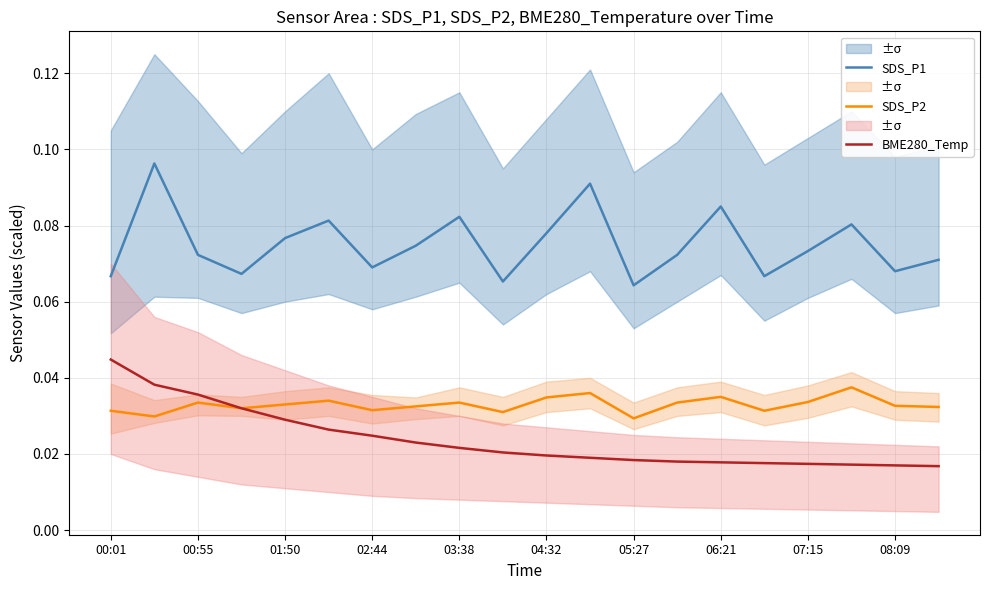

True or false: SDS_P2 and SDS_P1 cross at least once.

False